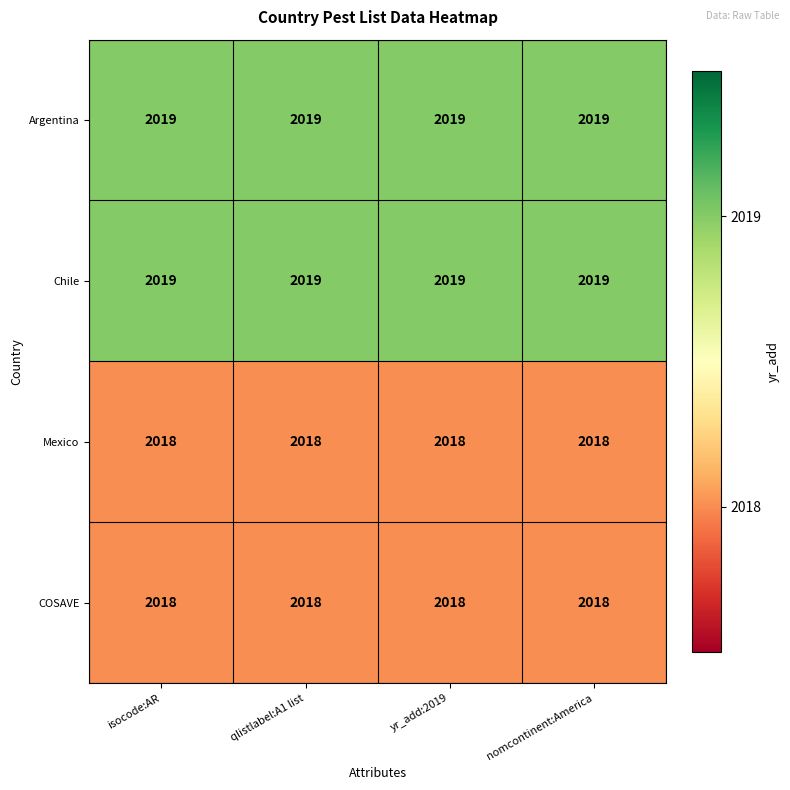

What is the total value across all series at nomcontinent:America?

8074